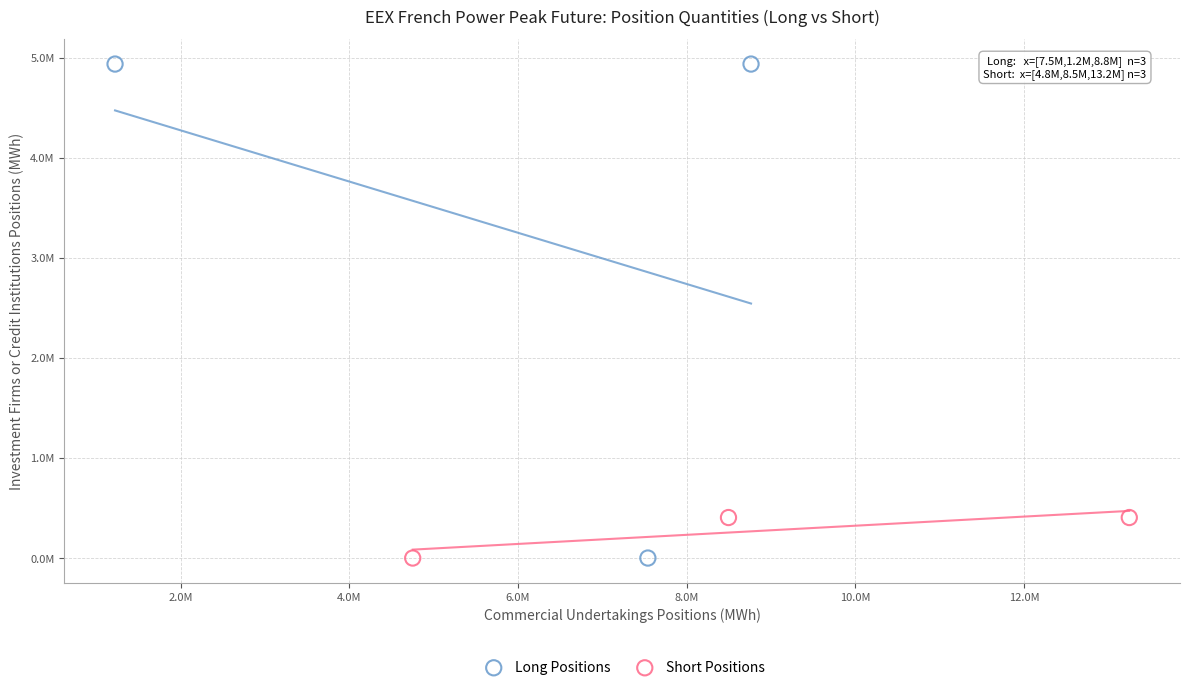

What are all the series names shown in the legend?

Long Positions, Short Positions